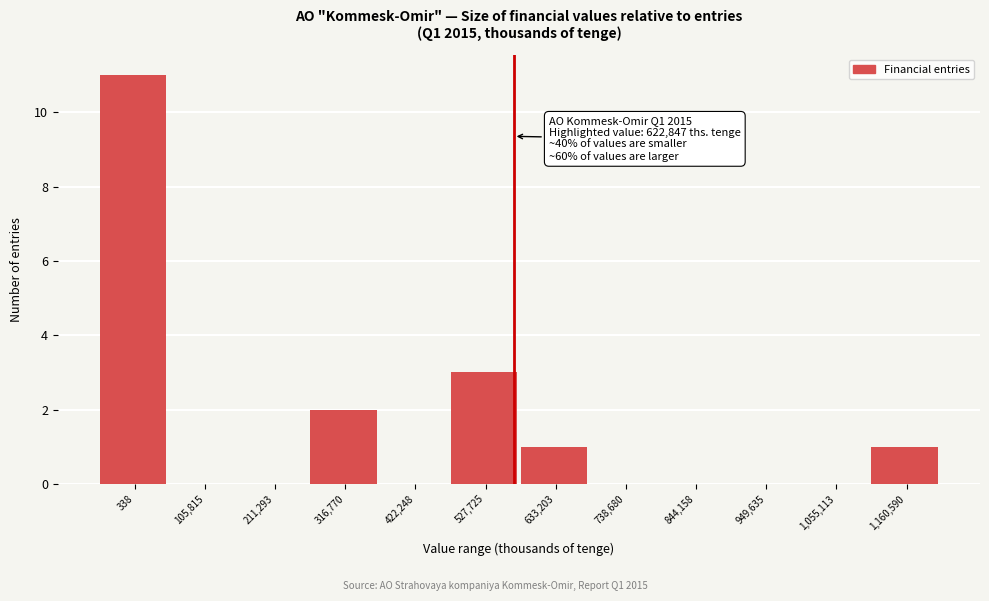

Reading right to left, what are all the values shown in this chart?

1,160,590=1	1,055,113=0	949,635=0	844,158=0	738,680=0	633,203=1	527,725=3	422,248=0	316,770=2	211,293=0	105,815=0	338=11